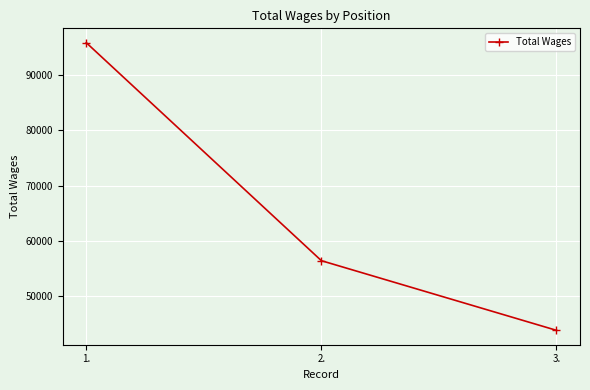

Reading left to right, list all the values displayed in this chart.

95882	56436	43831